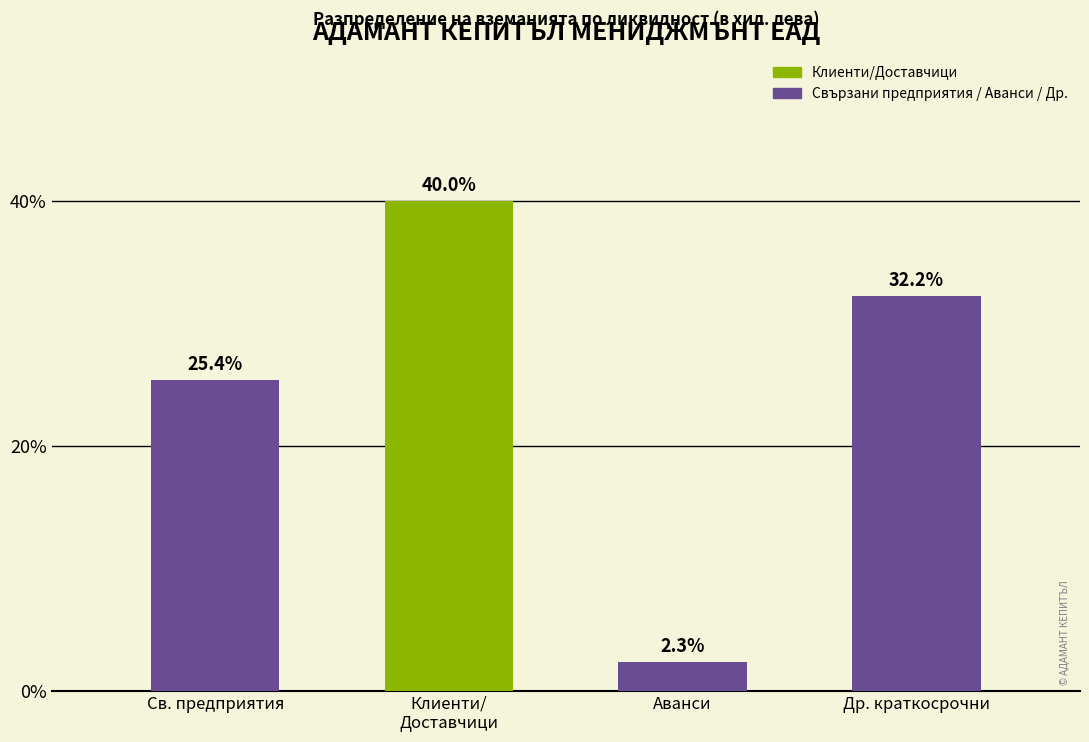

Reading left to right, list all the values displayed in this chart.

25.4	40.0	2.3	32.2